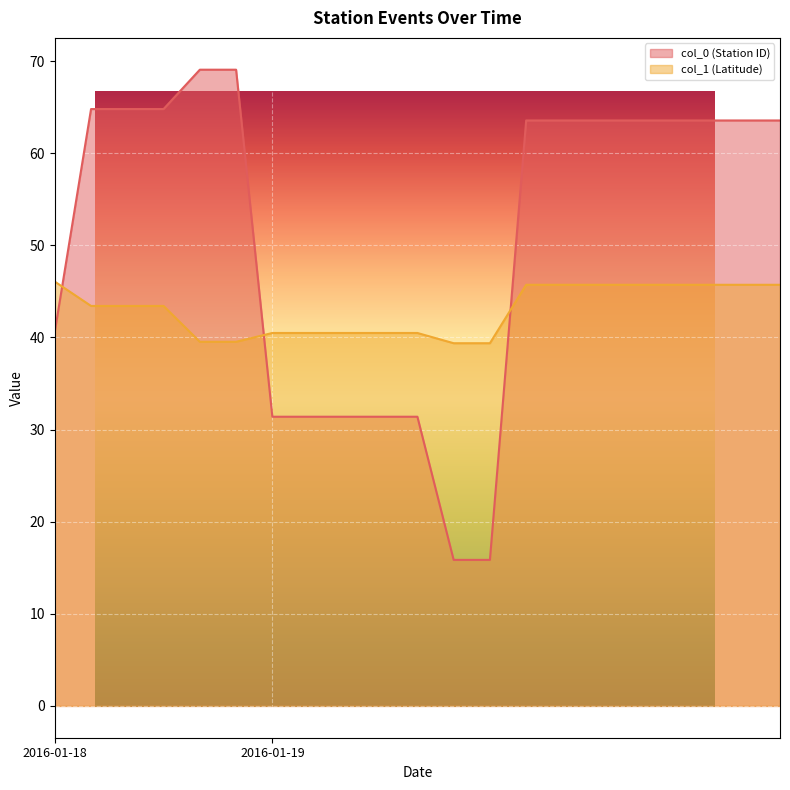

What is the minimum value for col_1 (Latitude)?

39.4